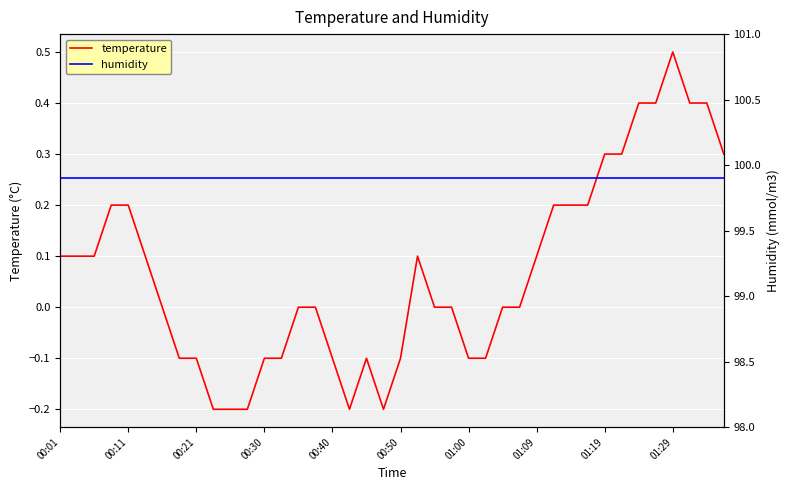

True or false: temperature has a value of 0.3 at 01:19.

True